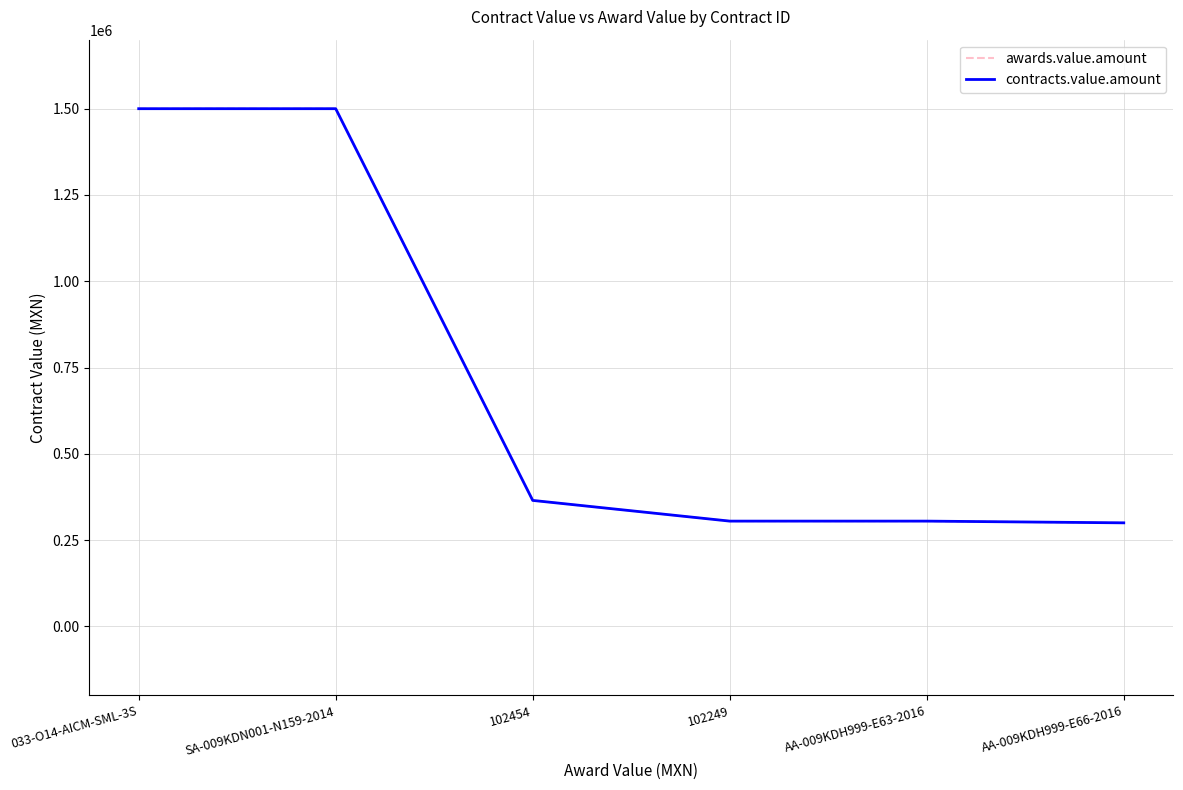

List the labels in order of contracts.value.amount value, smallest first.

AA-009KDH999-E66-2016, 102249, AA-009KDH999-E63-2016, 102454, 033-O14-AICM-SML-3S, SA-009KDN001-N159-2014